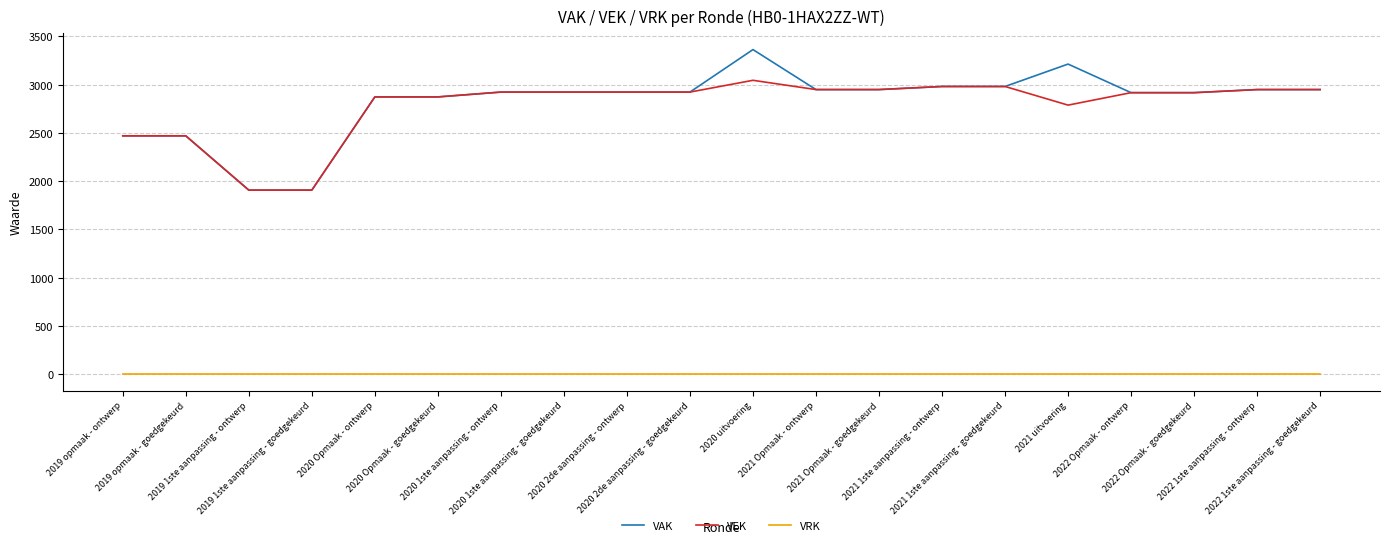

What position from the right is 2019 opmaak - goedgekeurd?

19